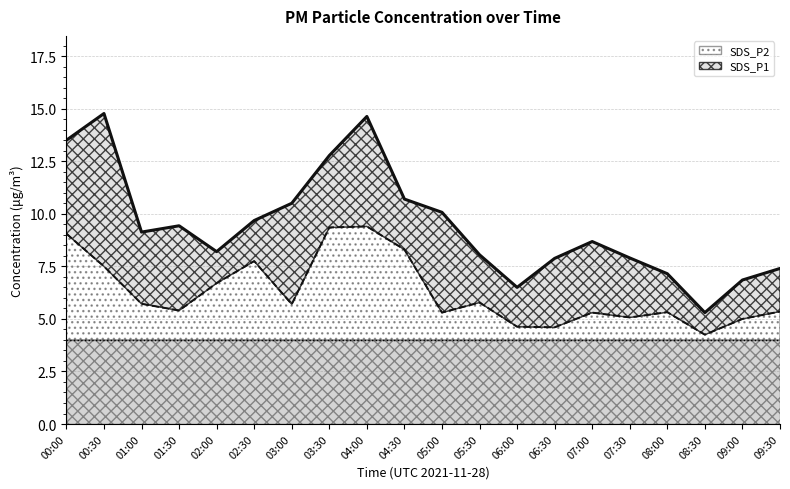

How many series are shown in this chart?

2